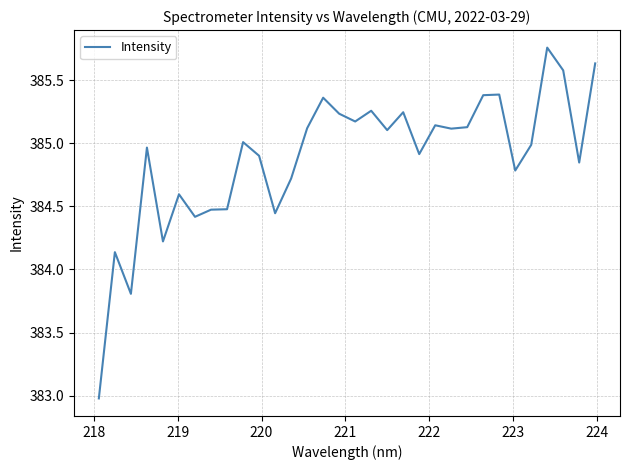

What is the minimum value shown in the chart?

383.0